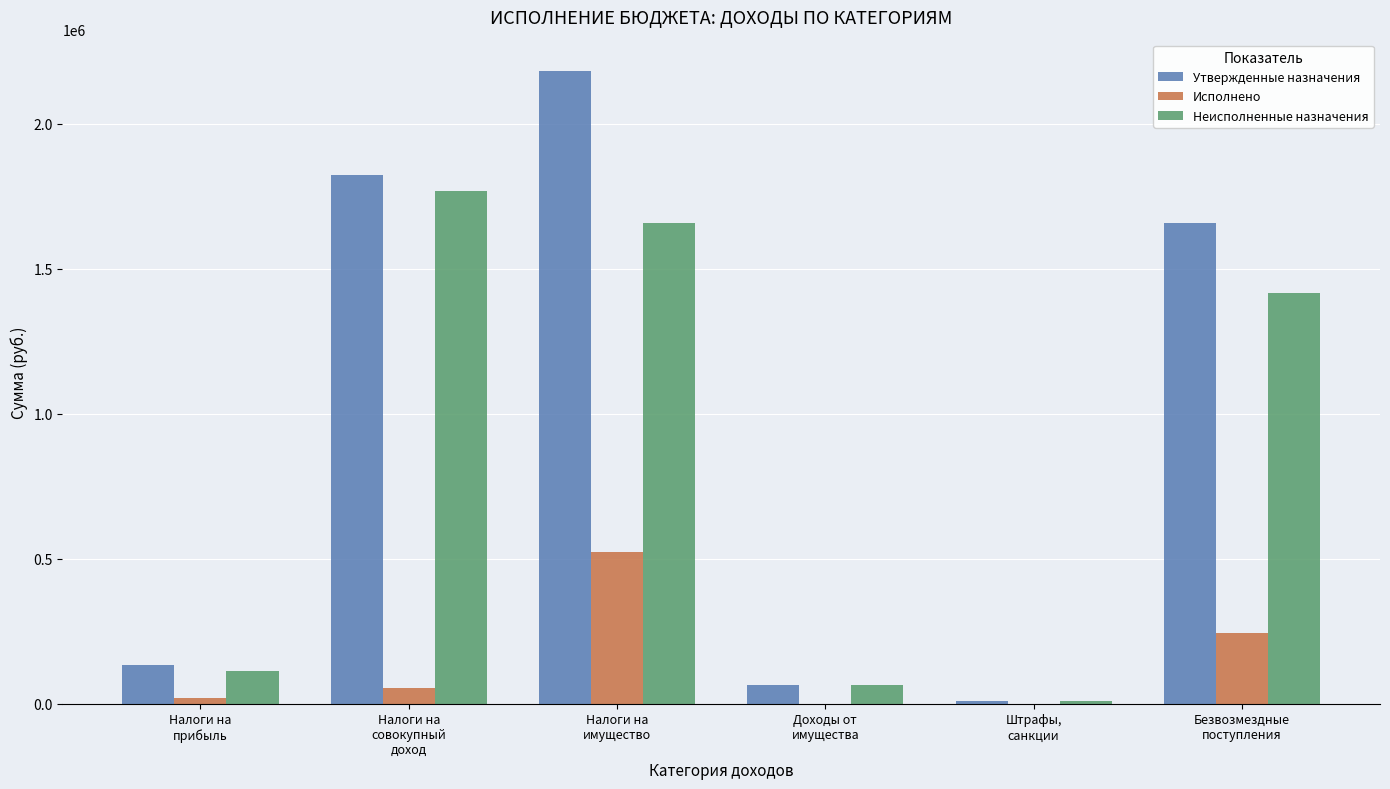

What is the highest value of the Утвержденные назначения series?

2181448.0